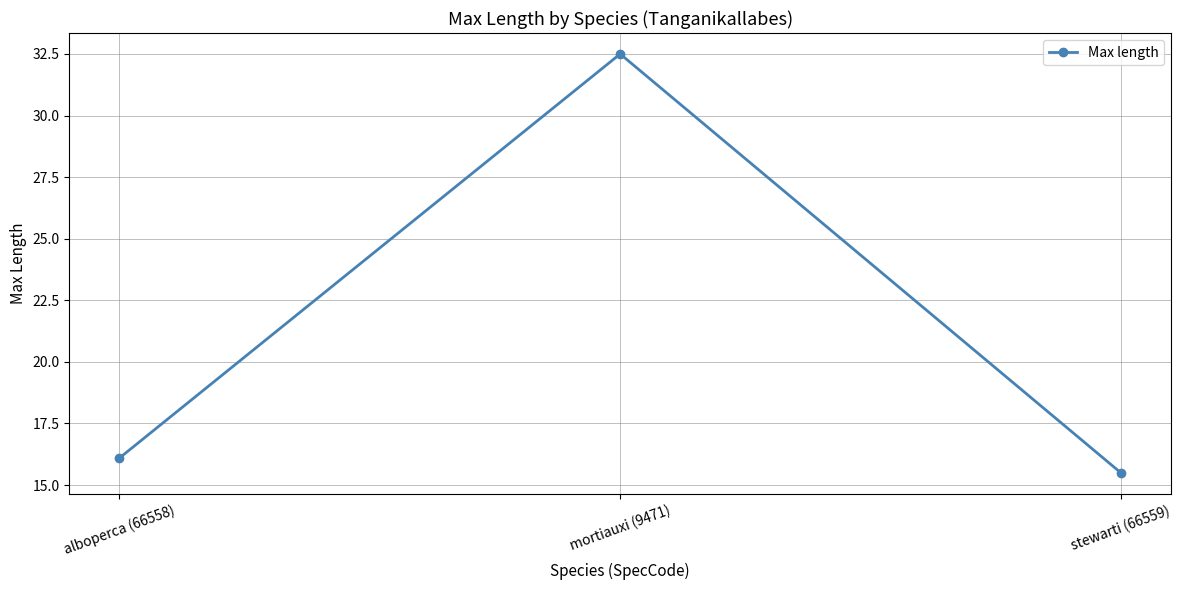

The value at alboperca (66558) is 16.1. True or false?

True